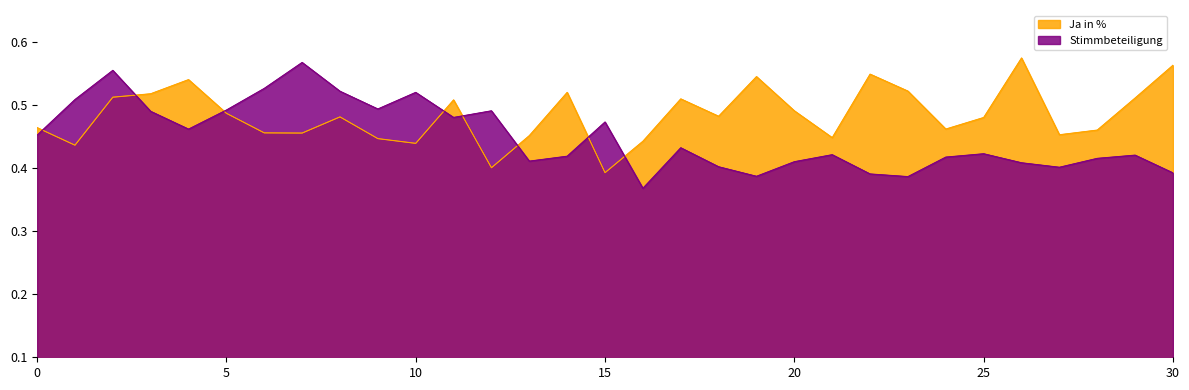

What is the minimum value shown in the chart?

0.4